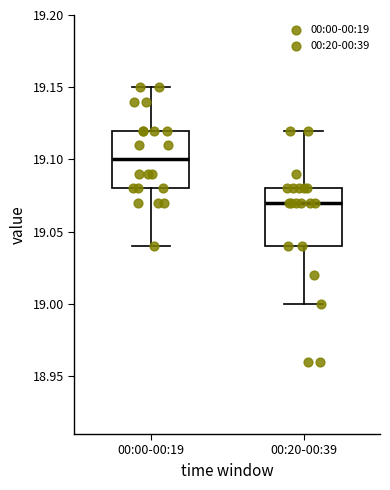

Where does the lower whisker of the box for 00:00-00:19 end on the y-axis? The values are not printed on the chart, so give them approximately, as read against the axis.

19.04